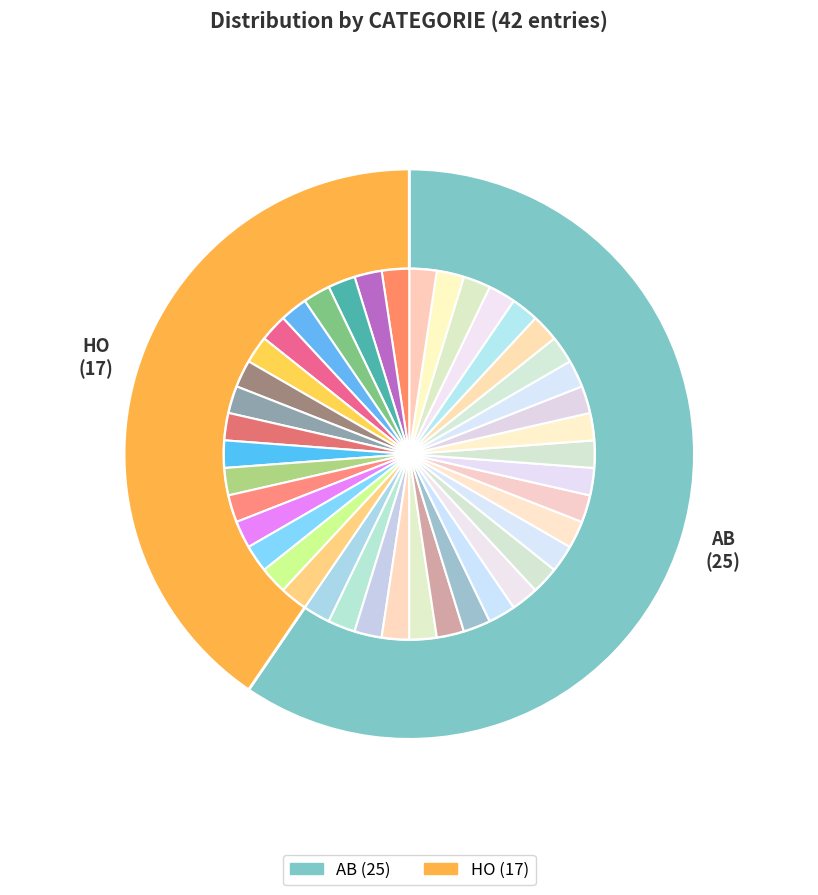

Which category has the smallest portion of the pie?

HO